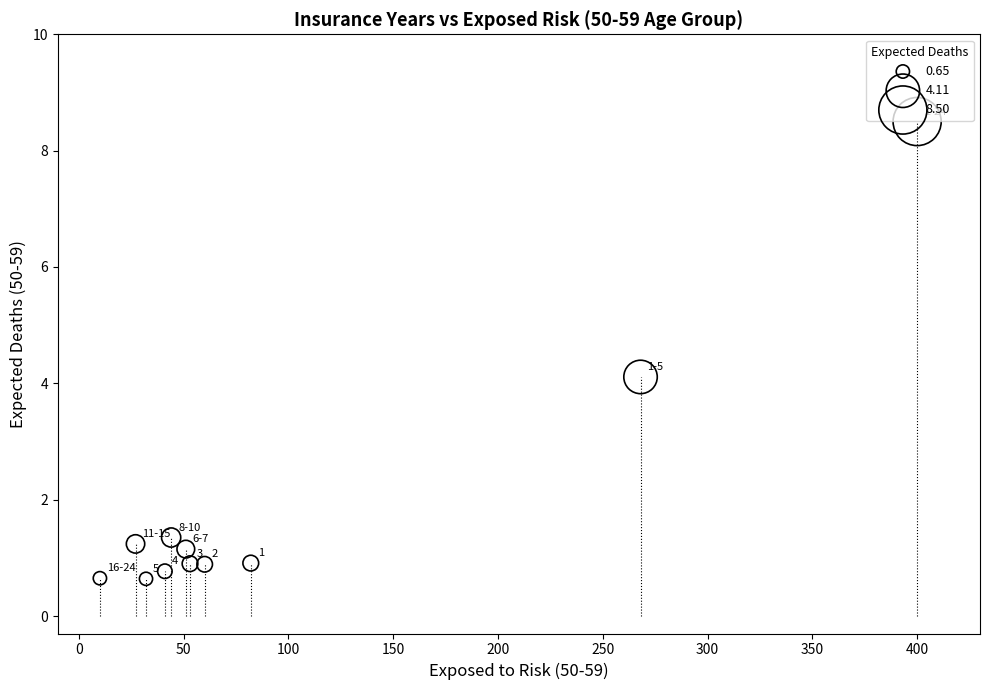

What Y value in the scatter plot is closest to 4?

4.1